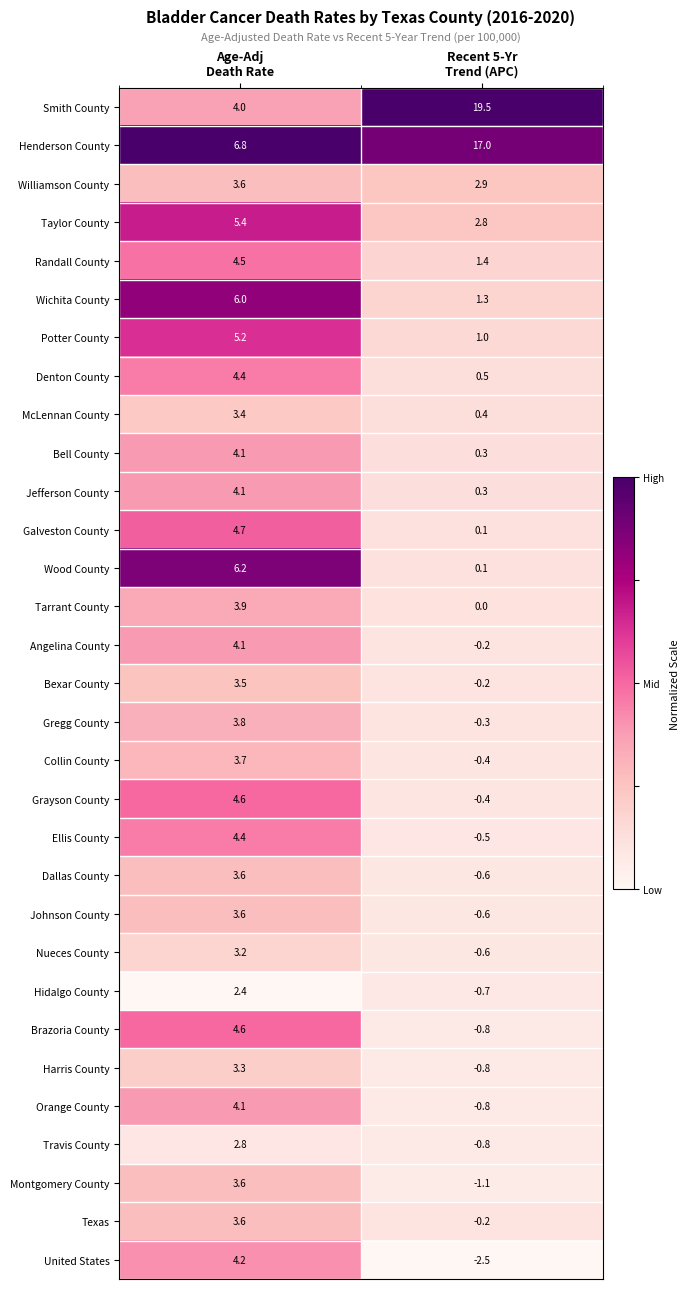

Which series has the largest range (max minus min)?

Smith County